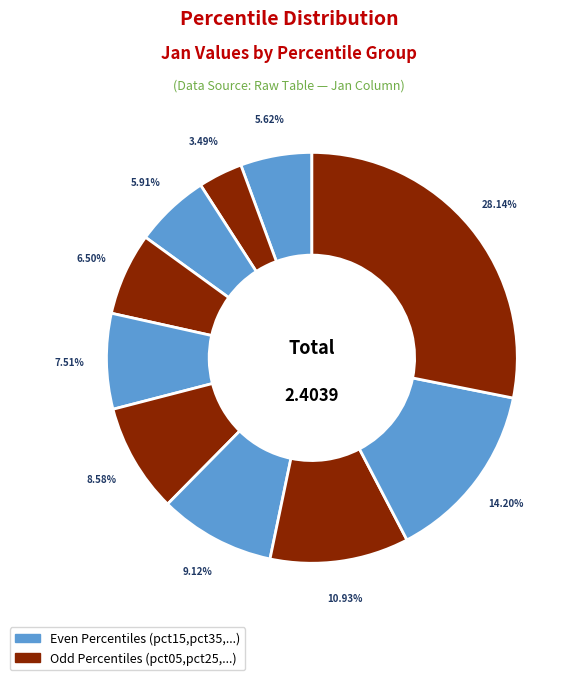

To the nearest percent, what is the average slice percentage?

10%